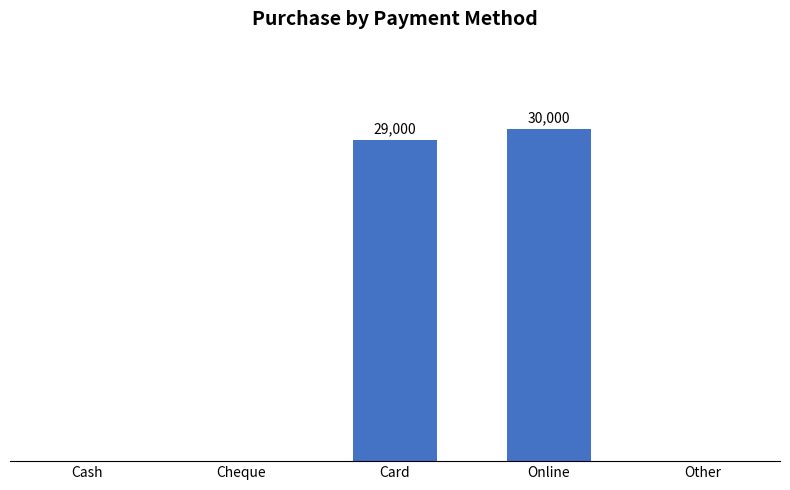

Rank the categories by value from highest to lowest.

Online, Card, Cash, Cheque, Other